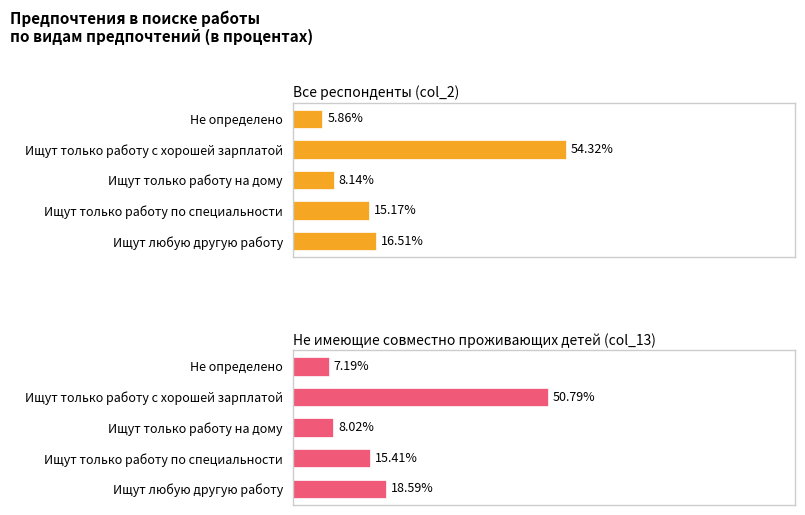

Which series changed the most between Ищут только работу на дому and Не определено?

Все респонденты (col_2)